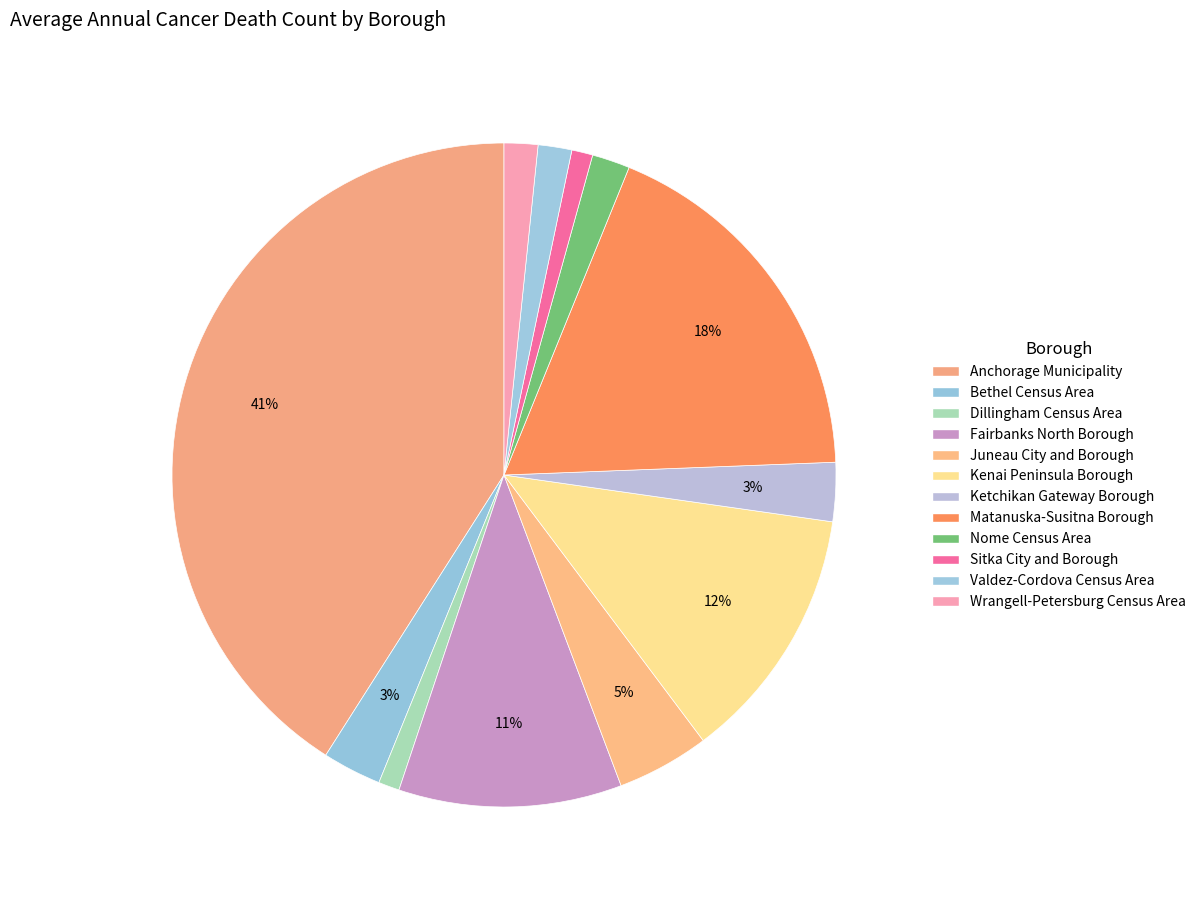

To the nearest percent, what is the difference between the largest and smallest slice percentages?

40%